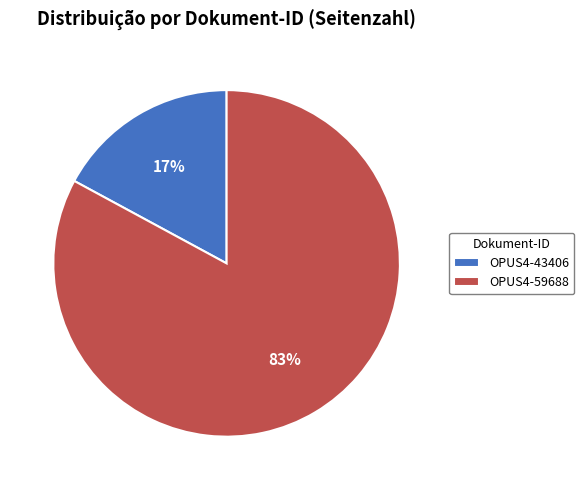

To the nearest percent, what is the combined percentage of OPUS4-43406 and OPUS4-59688?

100%